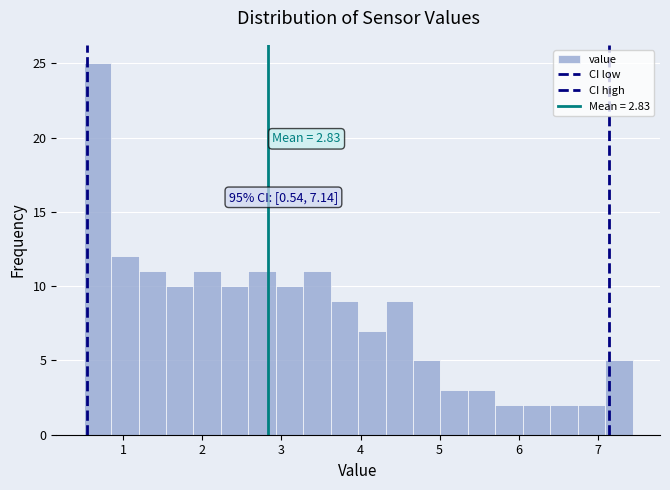

Read against the x-axis, roughly where is the centre of the tallest bar?

0.7